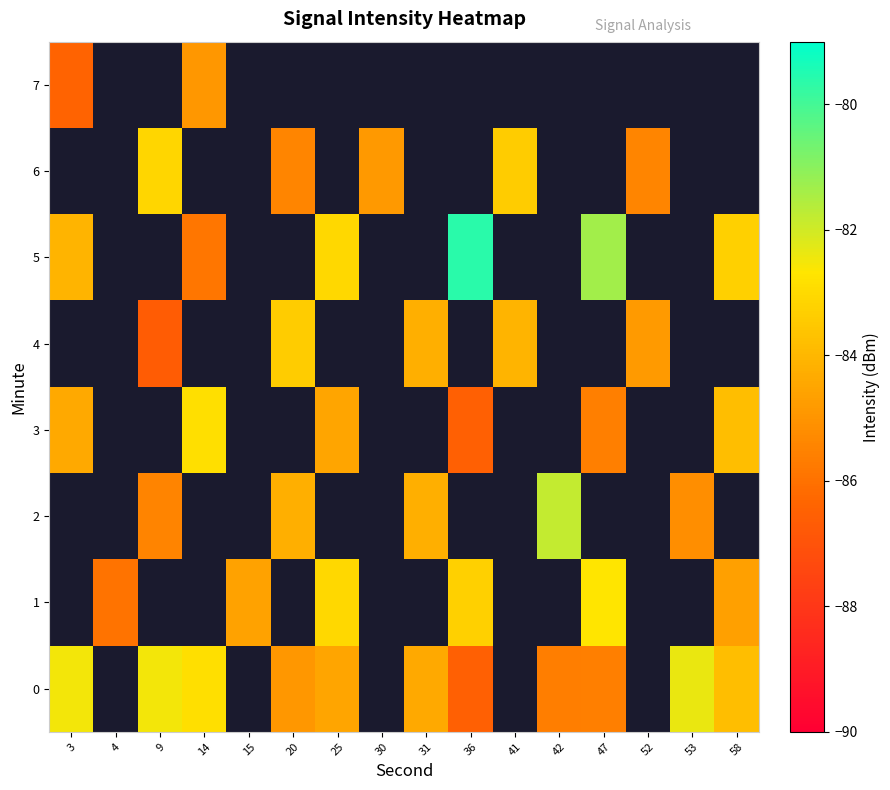

Count the row_1 values in the range -84 to -82.

3